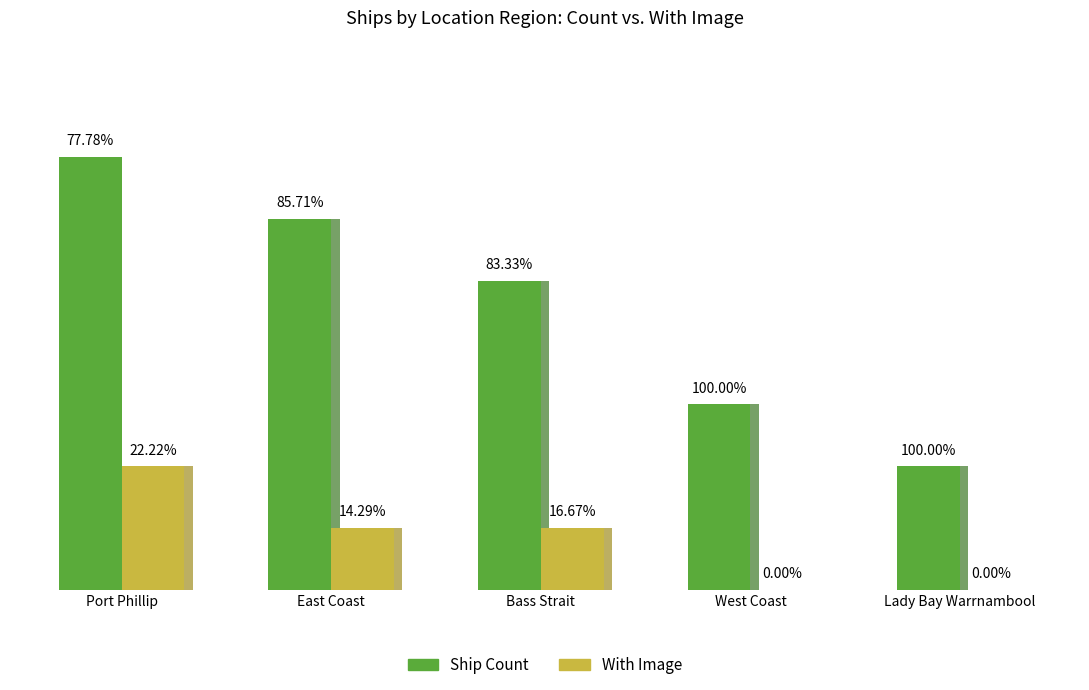

The With Image series shows 1 at East Coast. True or false?

False